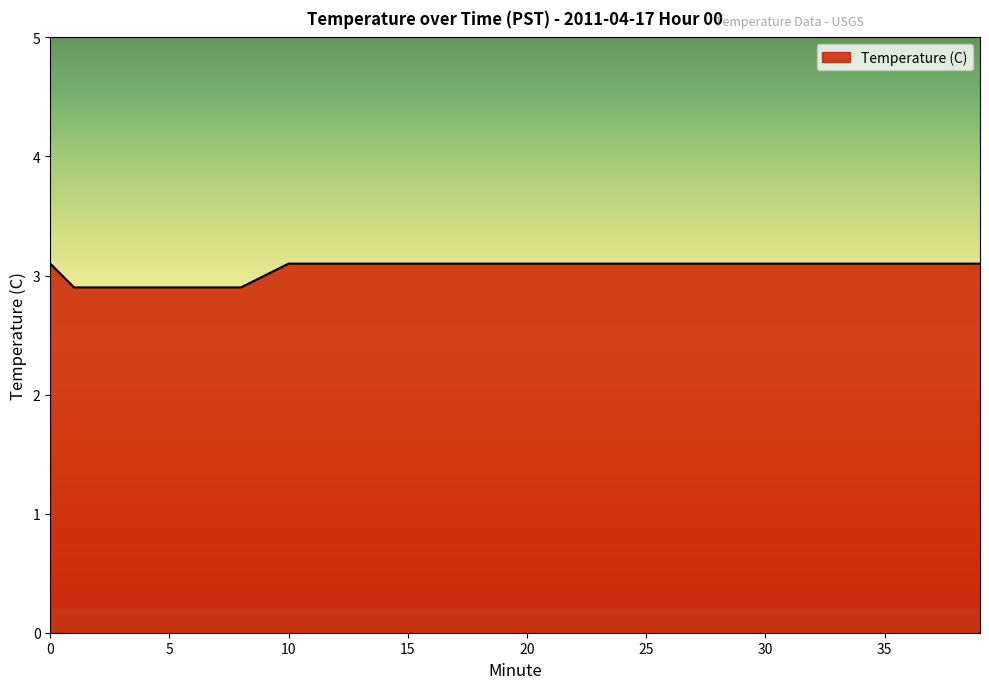

How many lines are shown in the chart?

1